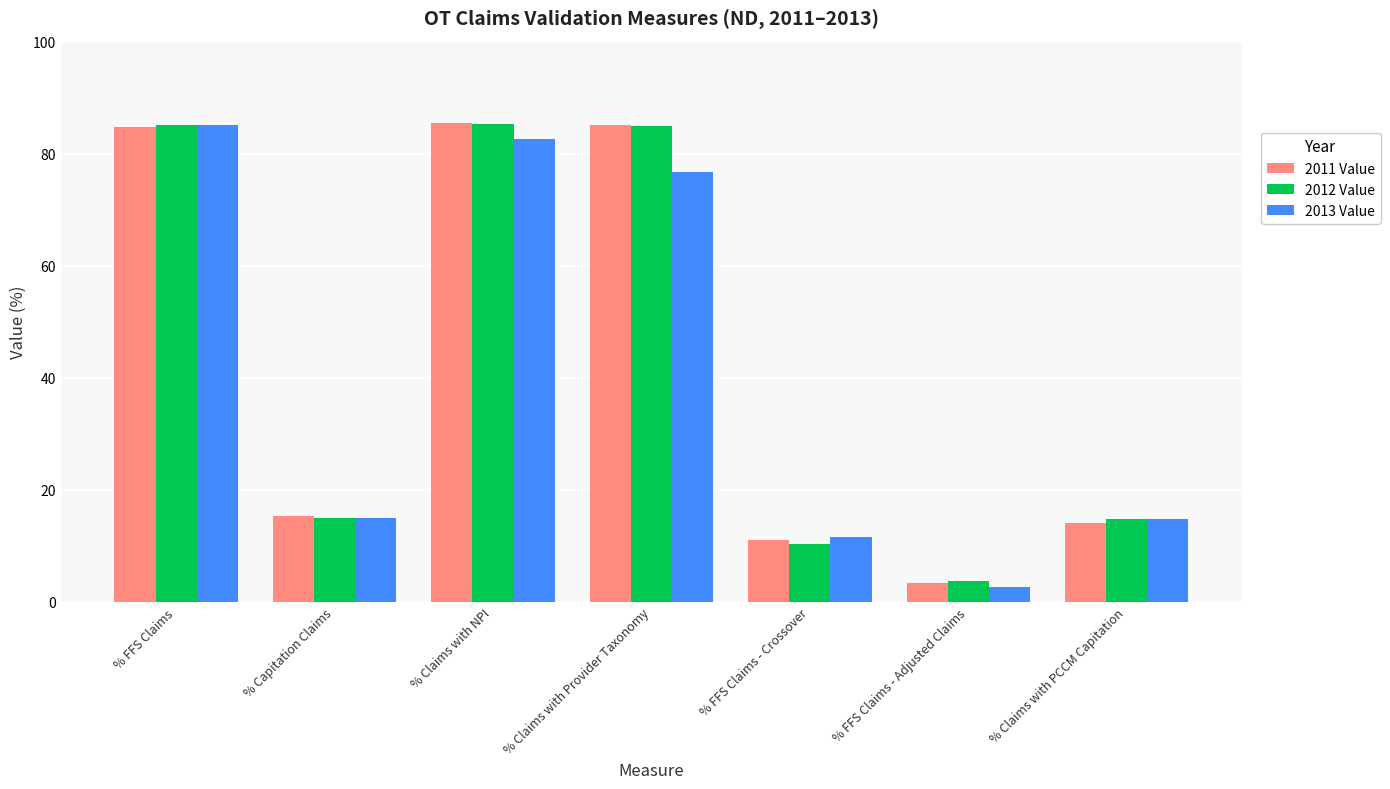

What is the sum of all 2013 Value values?

288.2